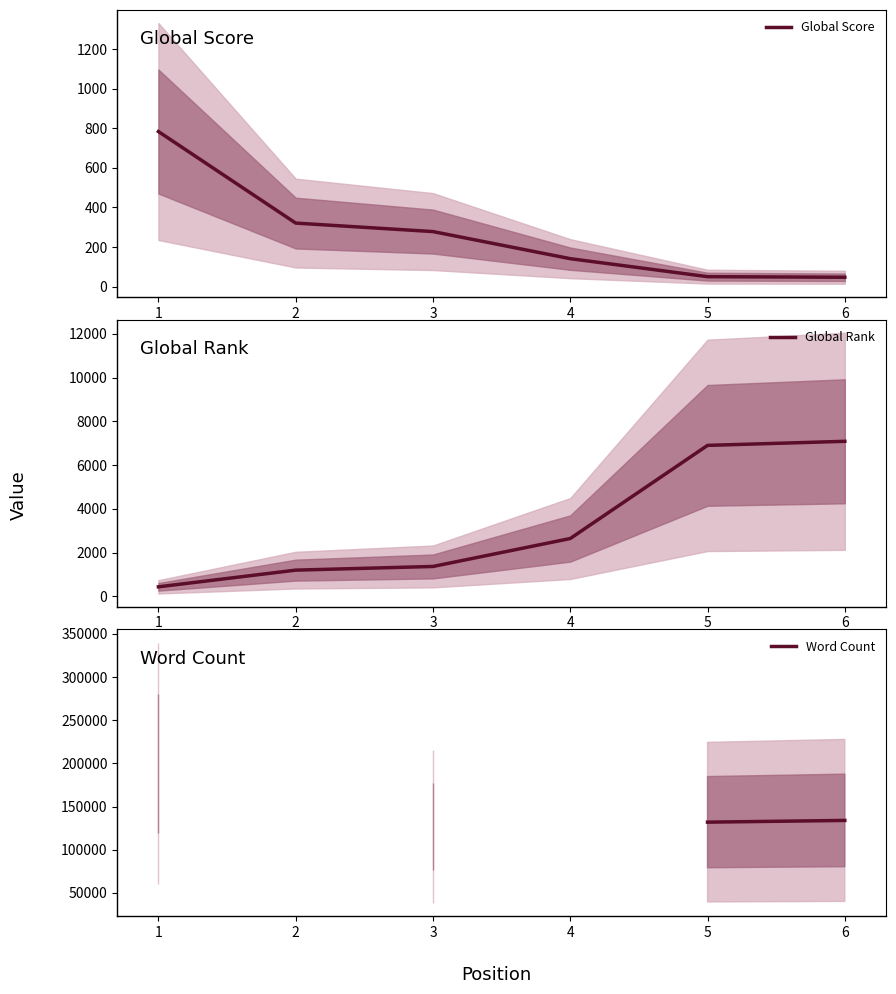

At 3, list the series in order from largest to smallest.

Word Count, Global Rank, Global Score